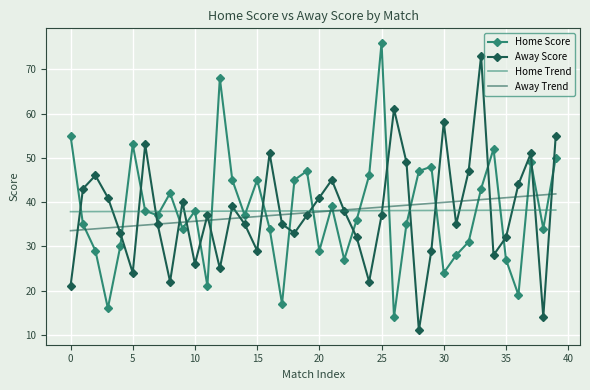

What is the minimum value for Away Score?

11.0